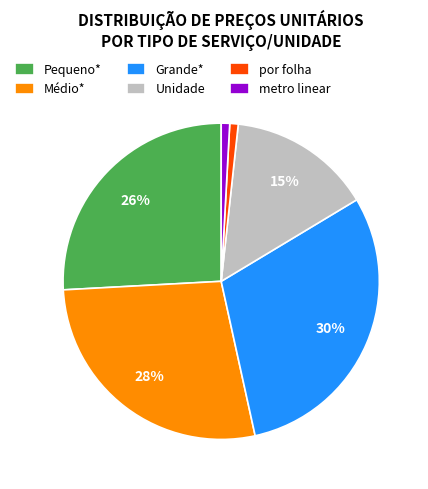

Combined, do Grande* and Unidade account for over 50%?

No